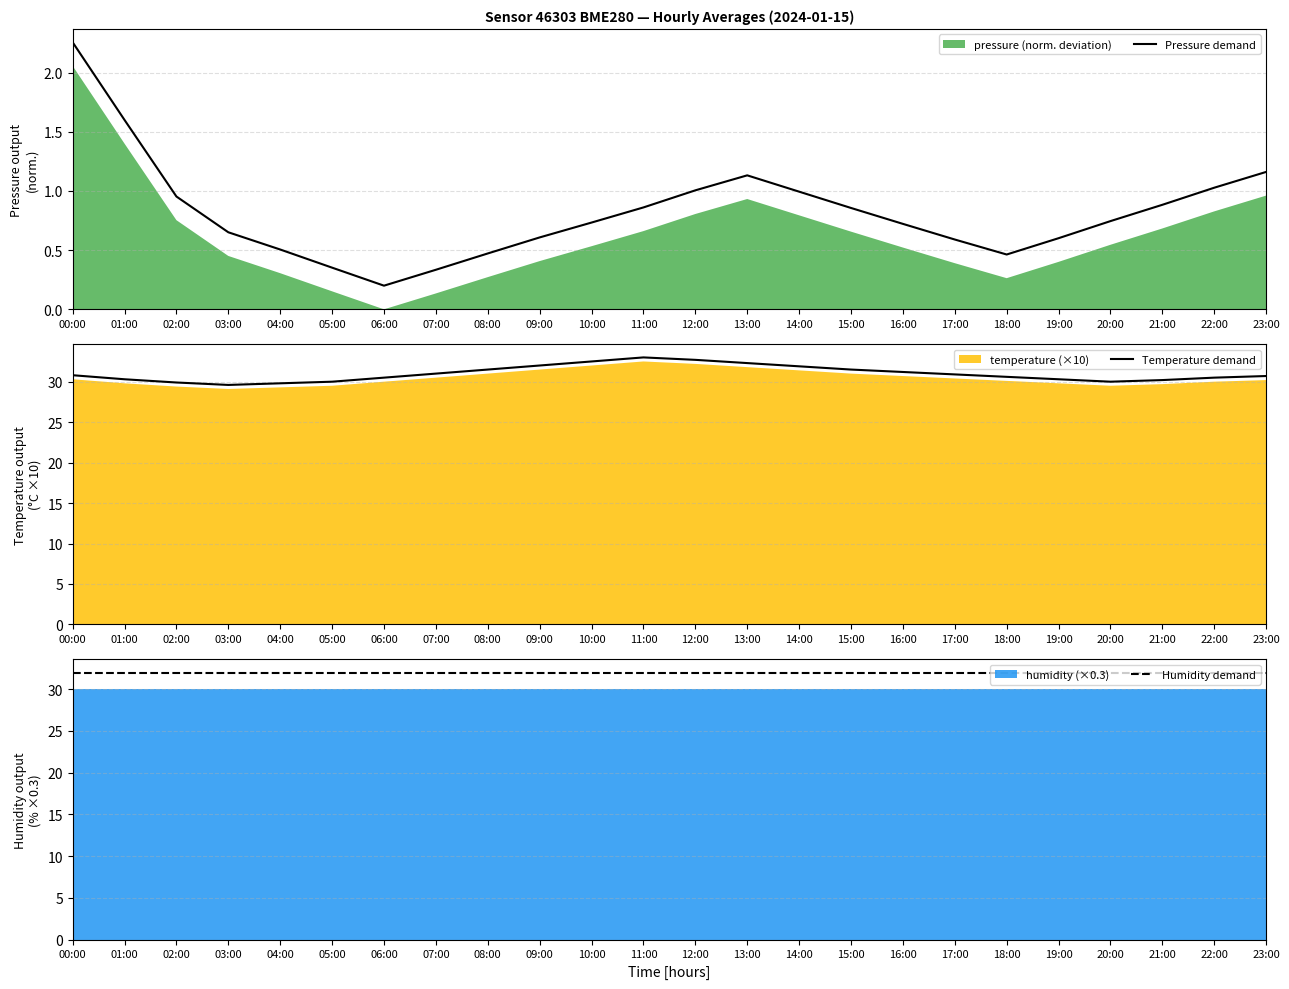

At which category is the sum across all series the highest?

11:00